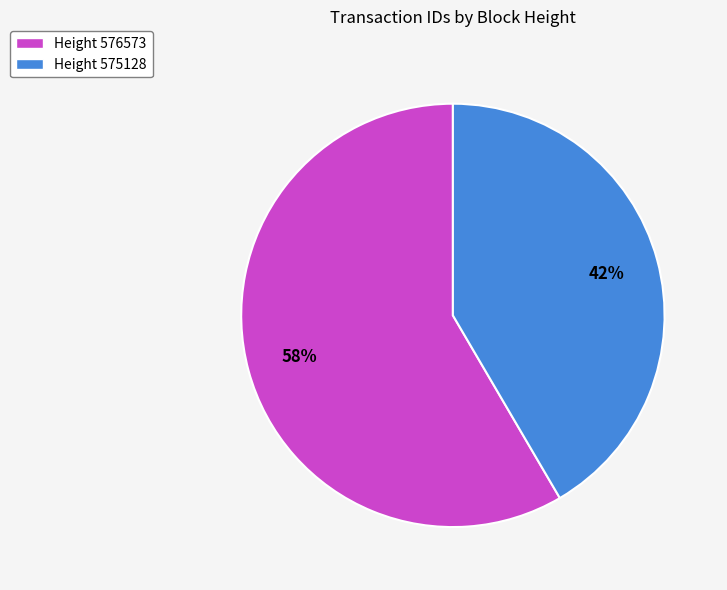

To the nearest percent, what is the average slice percentage?

50%